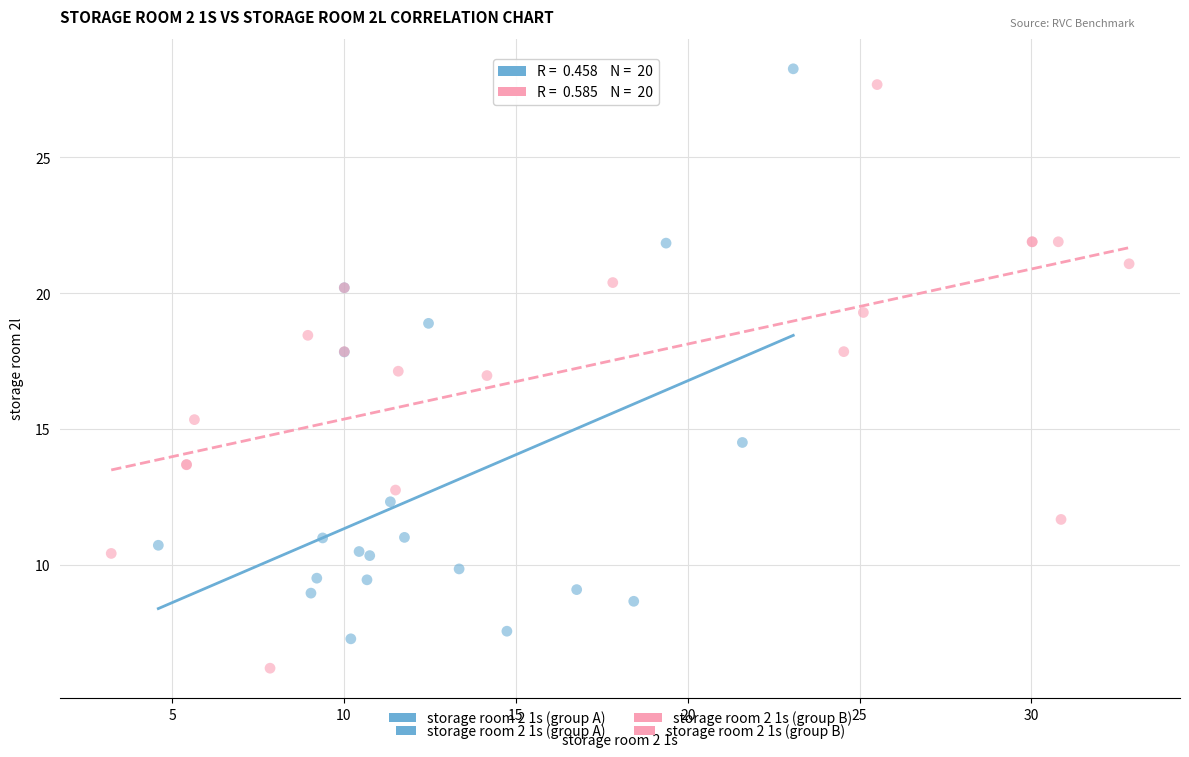

What are all the series names shown in the legend?

storage room 2 1s (group A), storage room 2 1s (group B)